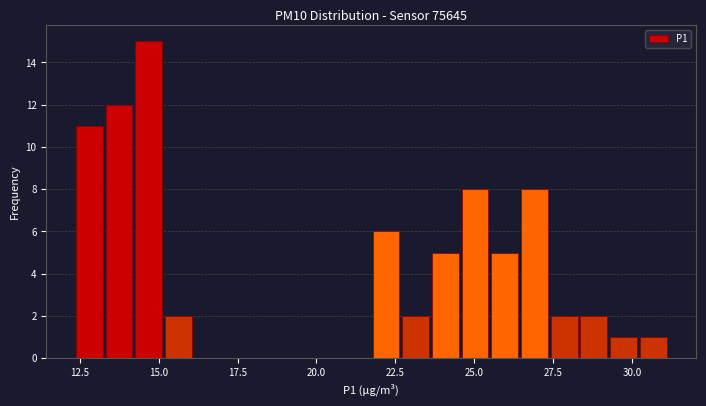

Read against the x-axis, roughly where is the centre of the tallest bar?

14.5